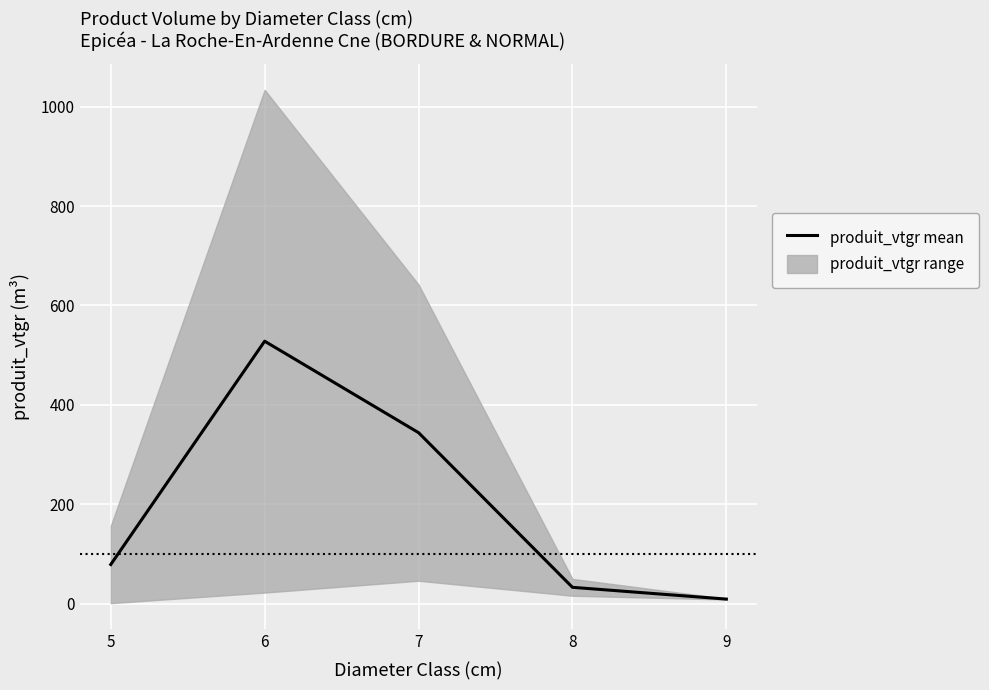

Rank the categories by value from lowest to highest.

9, 8, 5, 7, 6